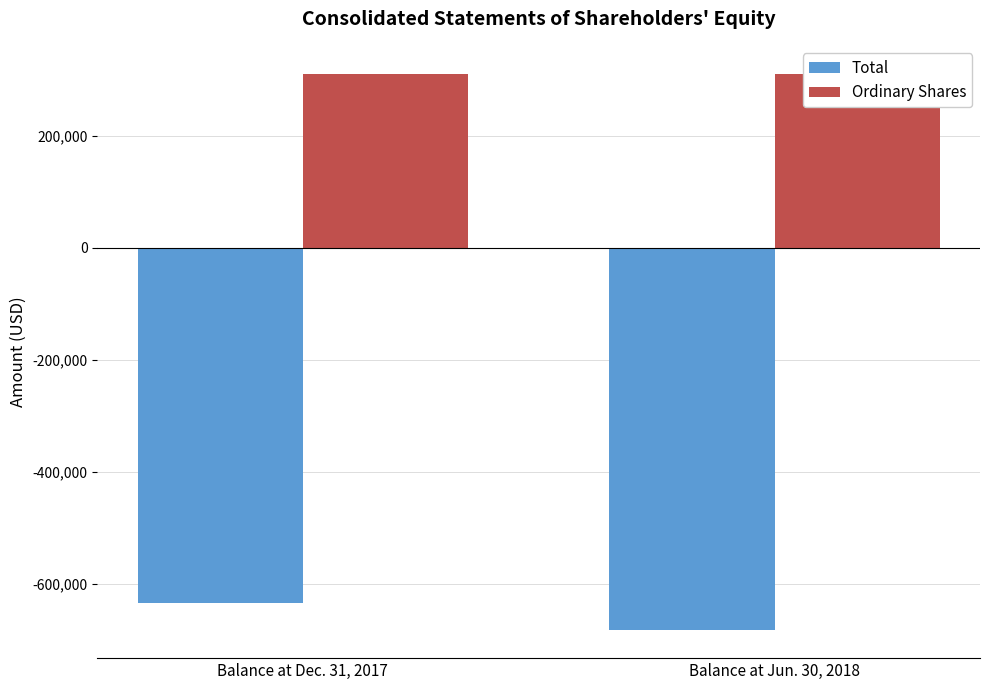

The value of Total at Balance at Dec. 31, 2017 is -1089263. True or false?

False